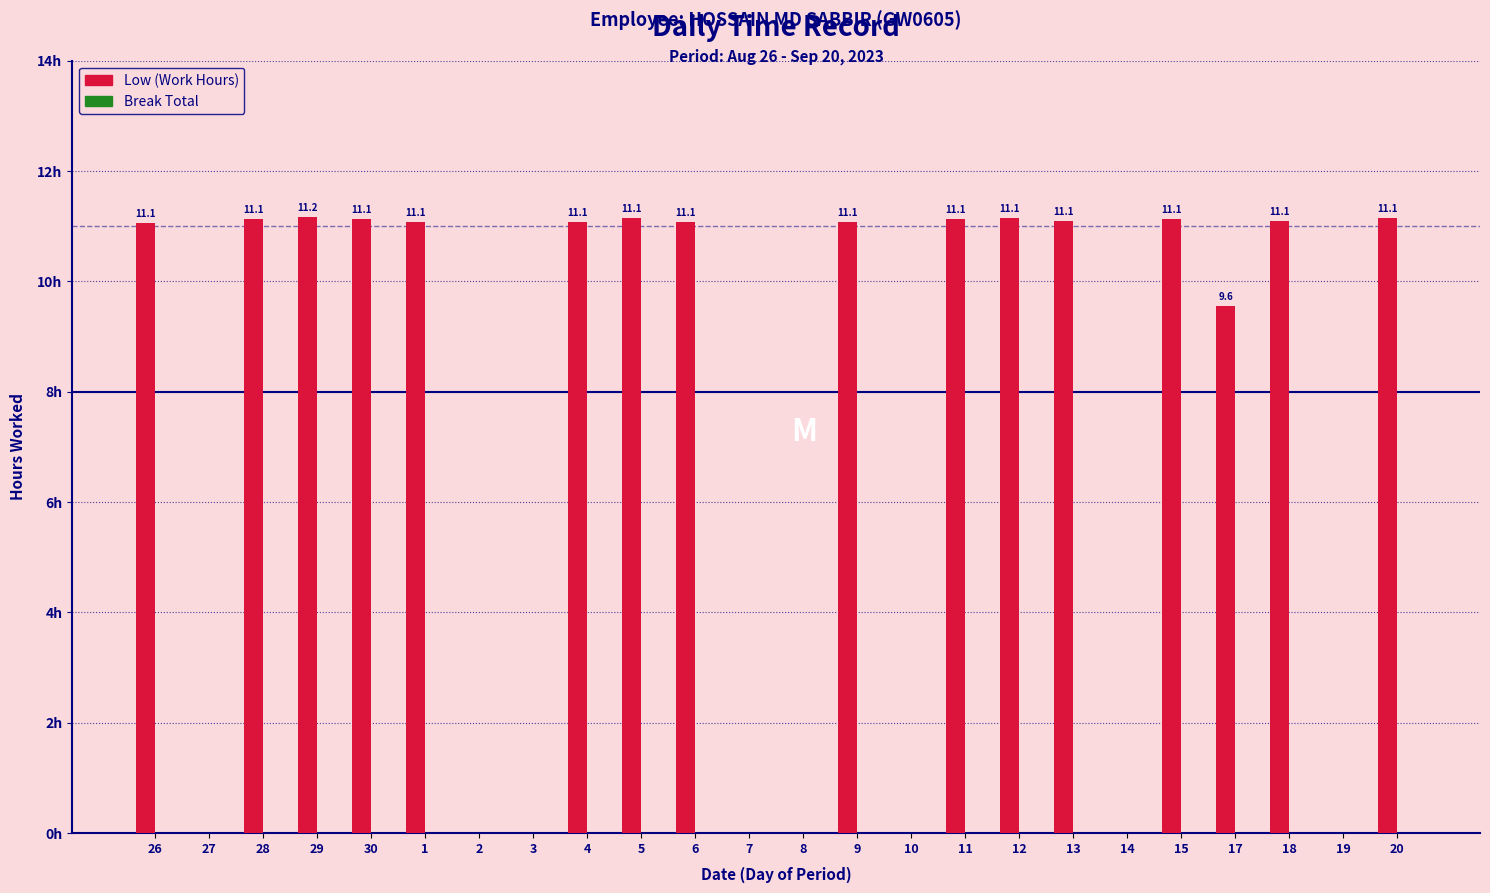

Reading left to right, list all the values displayed in this chart.

Low (Work Hours): 26=11.1	27=0.0	28=11.1	29=11.2	30=11.1	1=11.1	2=0.0	3=0.0	4=11.1	5=11.1	6=11.1	7=0.0	8=0.0	9=11.1	10=0.0	11=11.1	12=11.1	13=11.1	14=0.0	15=11.1	17=9.6	18=11.1	19=0.0	20=11.1
Break Total: 26=0.0	27=0.0	28=0.0	29=0.0	30=0.0	1=0.0	2=0.0	3=0.0	4=0.0	5=0.0	6=0.0	7=0.0	8=0.0	9=0.0	10=0.0	11=0.0	12=0.0	13=0.0	14=0.0	15=0.0	17=0.0	18=0.0	19=0.0	20=0.0